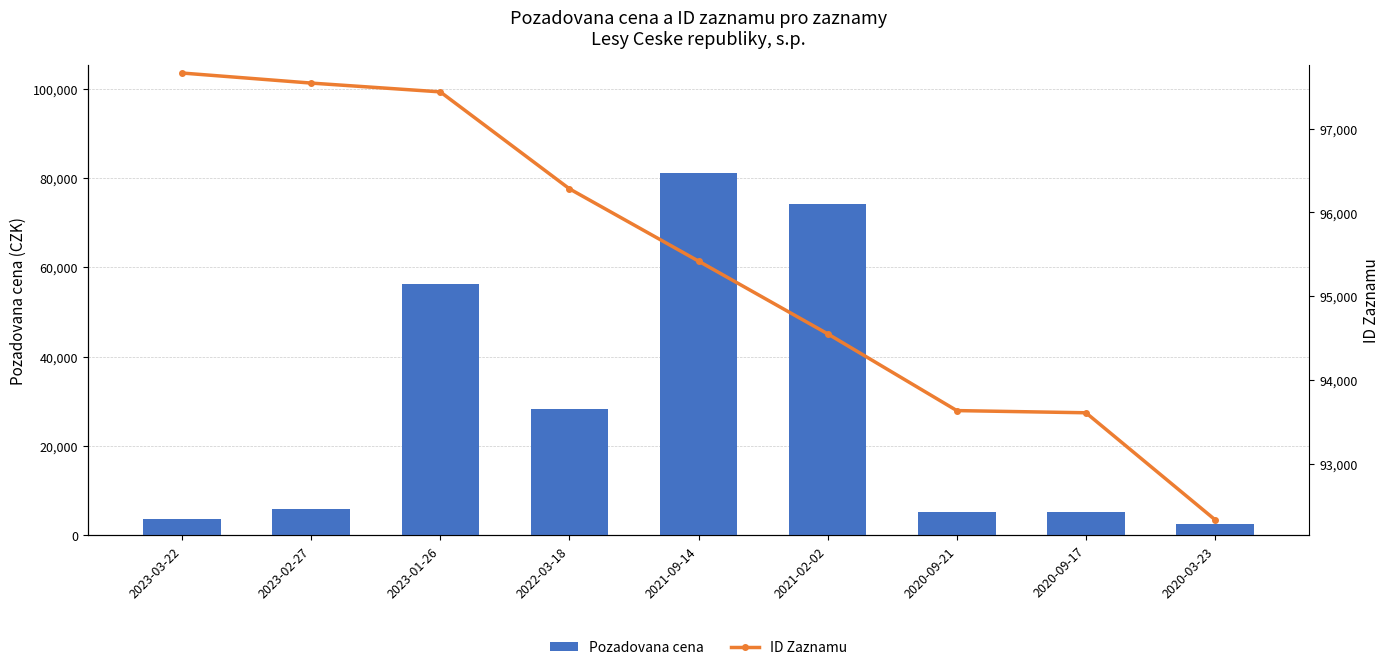

What is the sum of all ID Zaznamu values?

858466